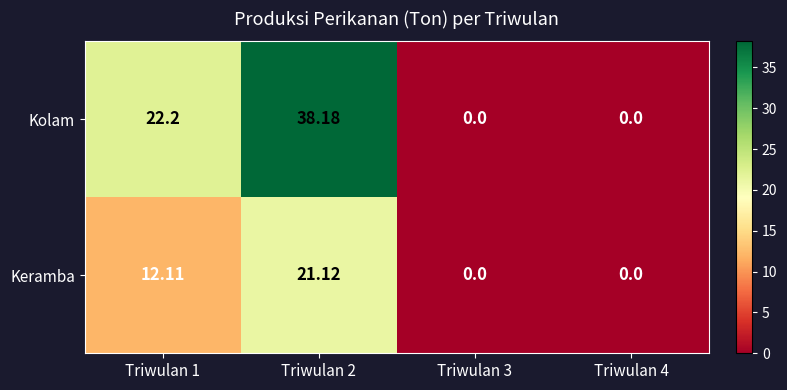

Which series has the largest total across all categories?

Kolam